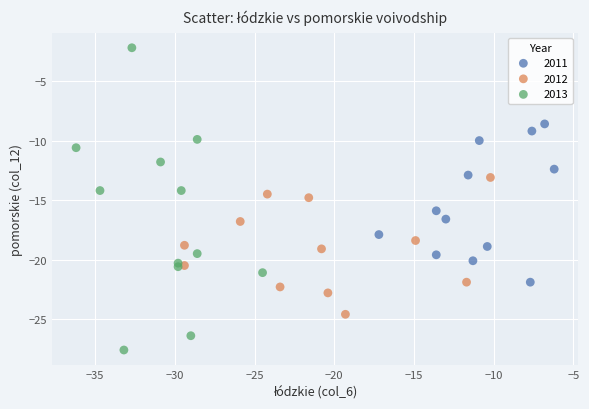

Which series contains the lowest Y value?

2013